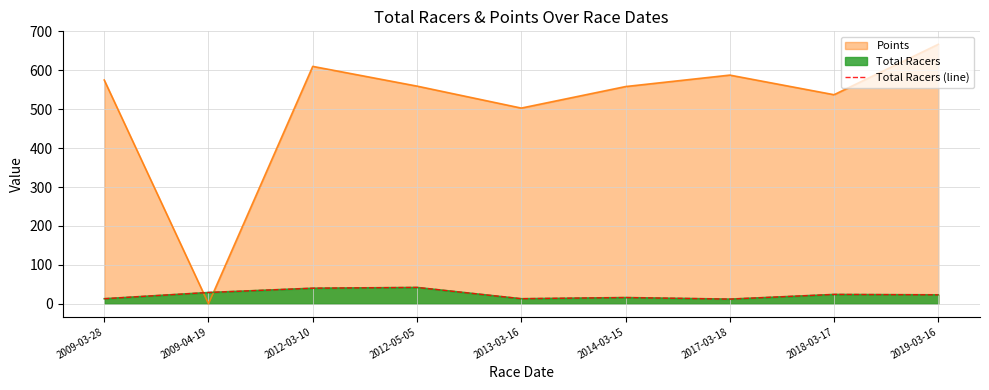

True or false: the data shows 40 at 2012-03-10.

True